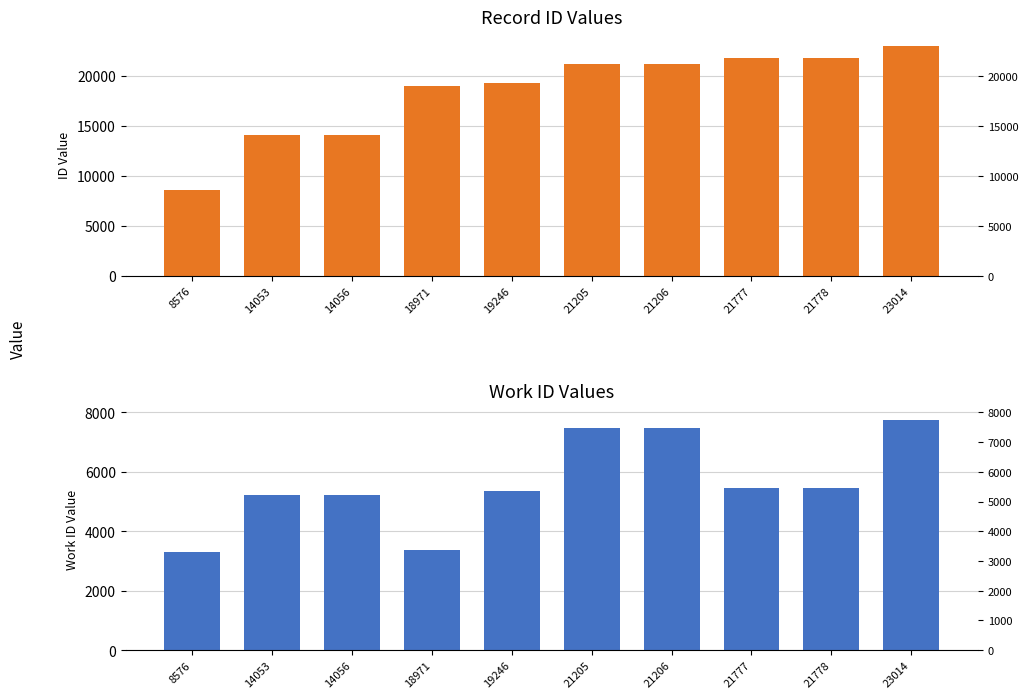

What is the difference between the second highest and second lowest values in the id series?

7725